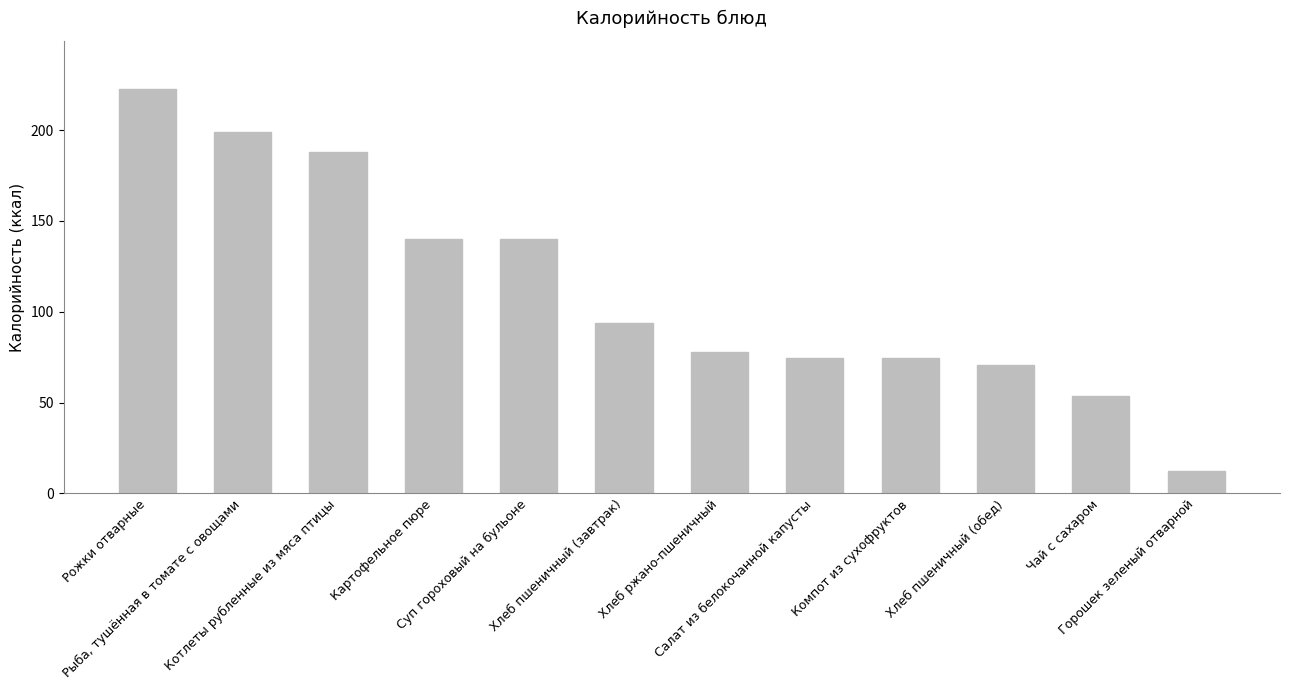

What is the sum of the values at Рыба, тушённая в томате с овощами and Хлеб пшеничный (завтрак)?

292.8